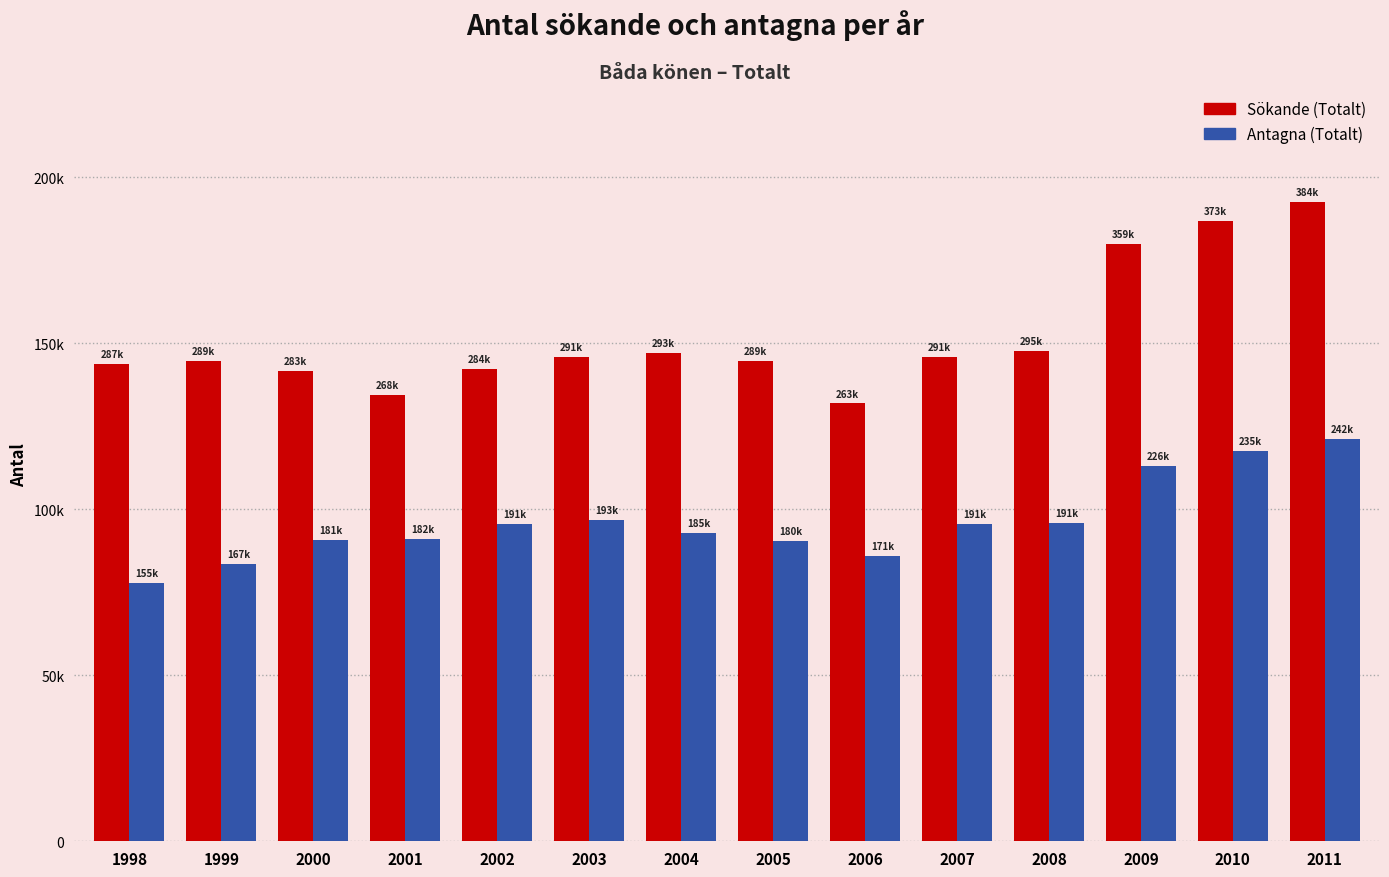

What are all the series names shown in the legend?

Sökande (Totalt), Antagna (Totalt)